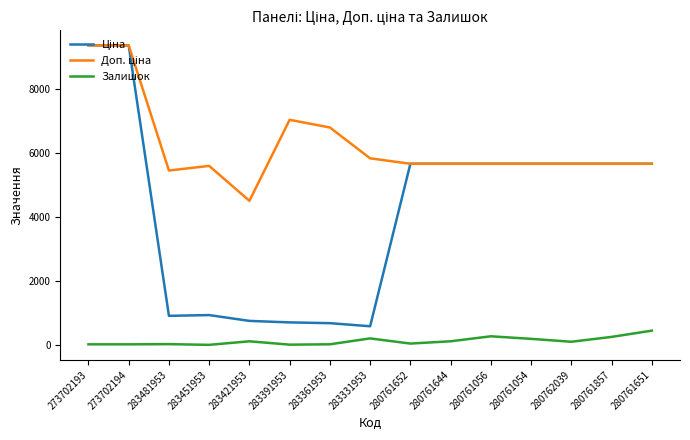

Does the chart display data point markers on the line(s)?

No